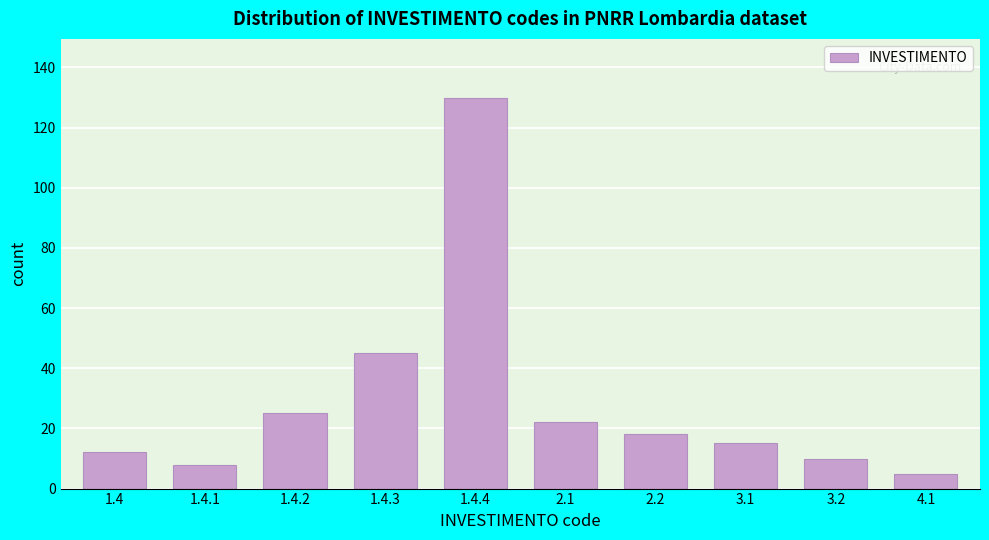

Reading left to right, transcribe all the data shown in this chart.

12	8	25	45	130	22	18	15	10	5